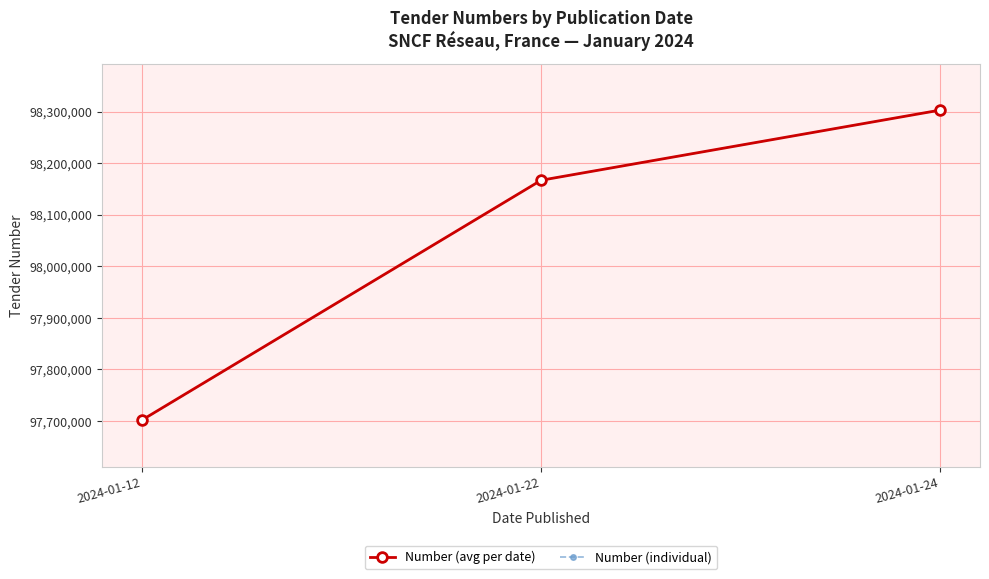

The value of Number (avg per date) at 2024-01-24 is 98302872. True or false?

True